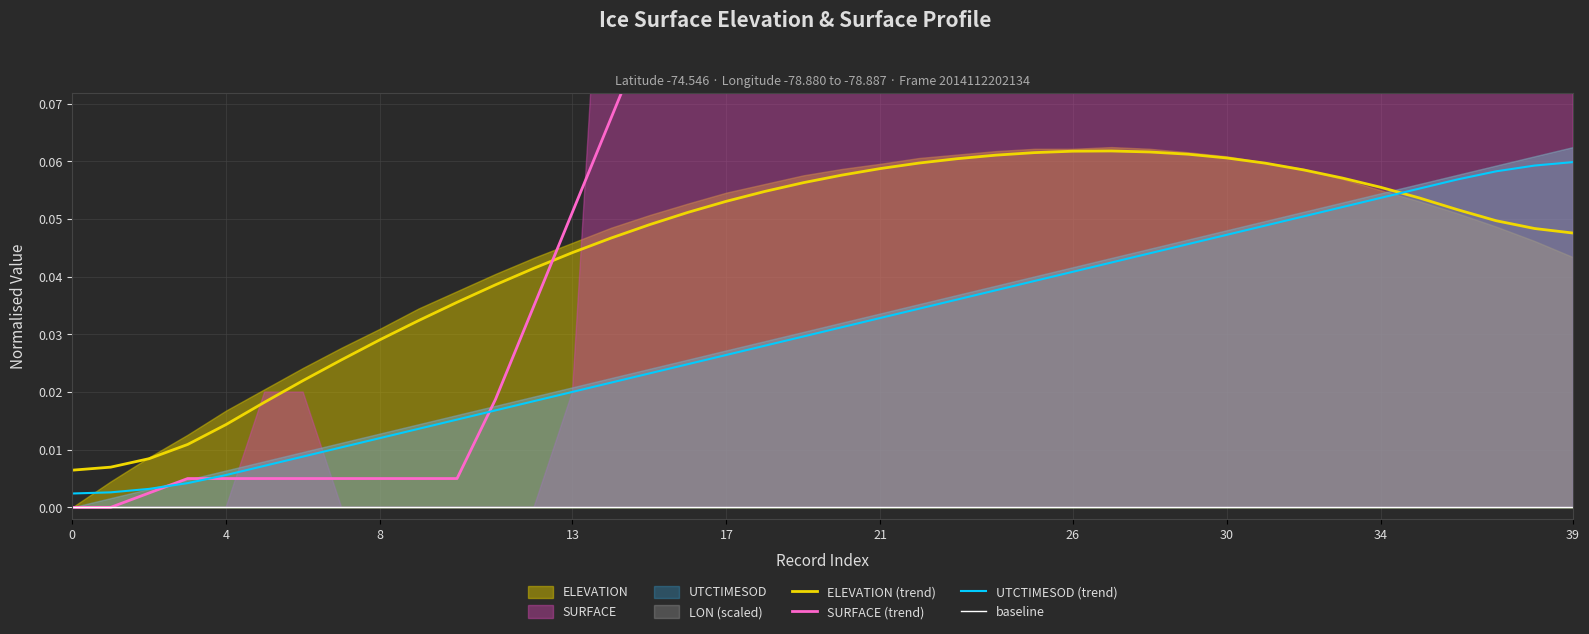

Does the chart display data point markers on the line(s)?

No